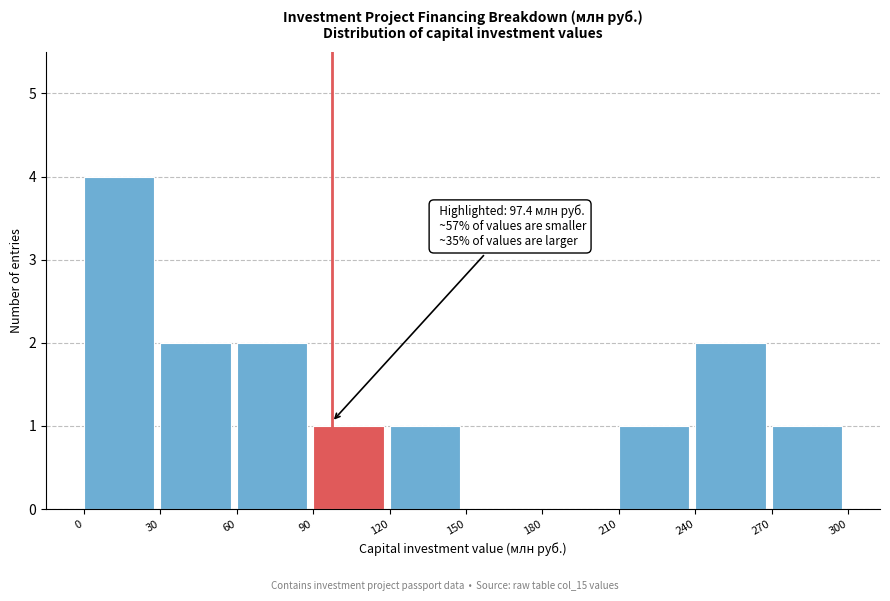

Which range on the x-axis has the tallest bar?

0 to 30